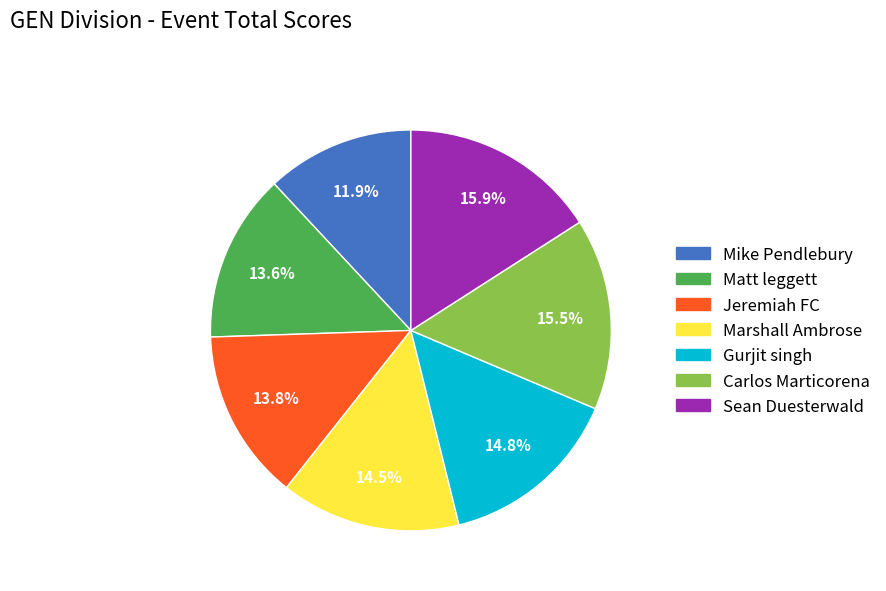

What is the smallest slice in the pie chart?

Mike Pendlebury